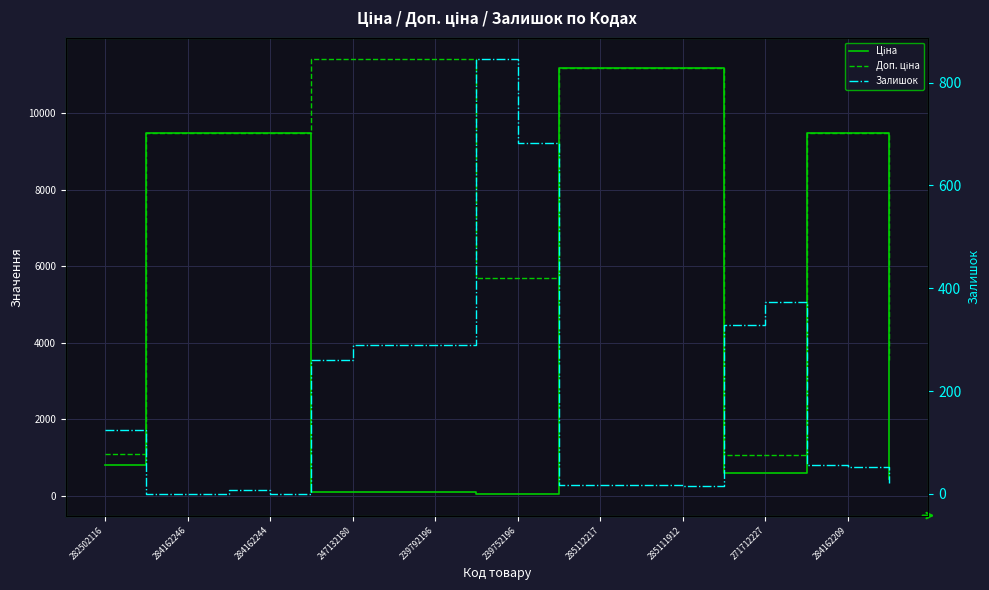

What is the greatest value displayed?

11410.0